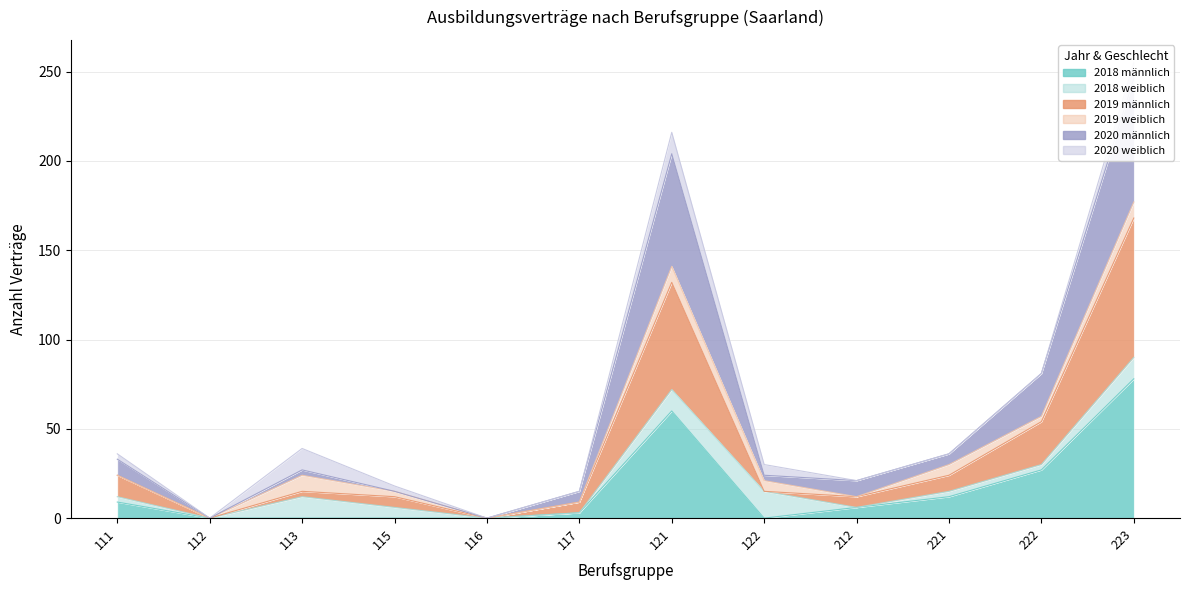

True or false: 2019 männlich has a value of 6 at 221.

False